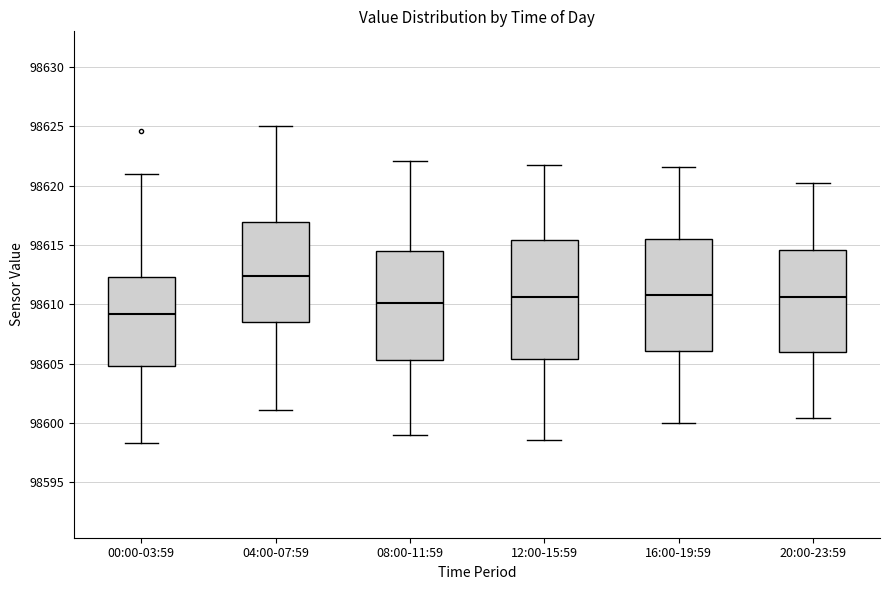

Reading left to right, transcribe this box plot: for each box, give where its median line is, the range the box spans, and where its two whiskers end, as read against the y-axis. The values are not printed on the chart, so give them approximately, as read against the axis.

00:00-03:59: median 98609.0, box 98605.0 to 98612.5, whiskers 98598.5 to 98621.0
04:00-07:59: median 98612.5, box 98608.5 to 98617.0, whiskers 98601.0 to 98625.0
08:00-11:59: median 98610.0, box 98605.5 to 98614.5, whiskers 98599.0 to 98622.0
12:00-15:59: median 98610.5, box 98605.5 to 98615.5, whiskers 98598.5 to 98621.5
16:00-19:59: median 98611.0, box 98606.0 to 98615.5, whiskers 98600.0 to 98621.5
20:00-23:59: median 98610.5, box 98606.0 to 98614.5, whiskers 98600.5 to 98620.0